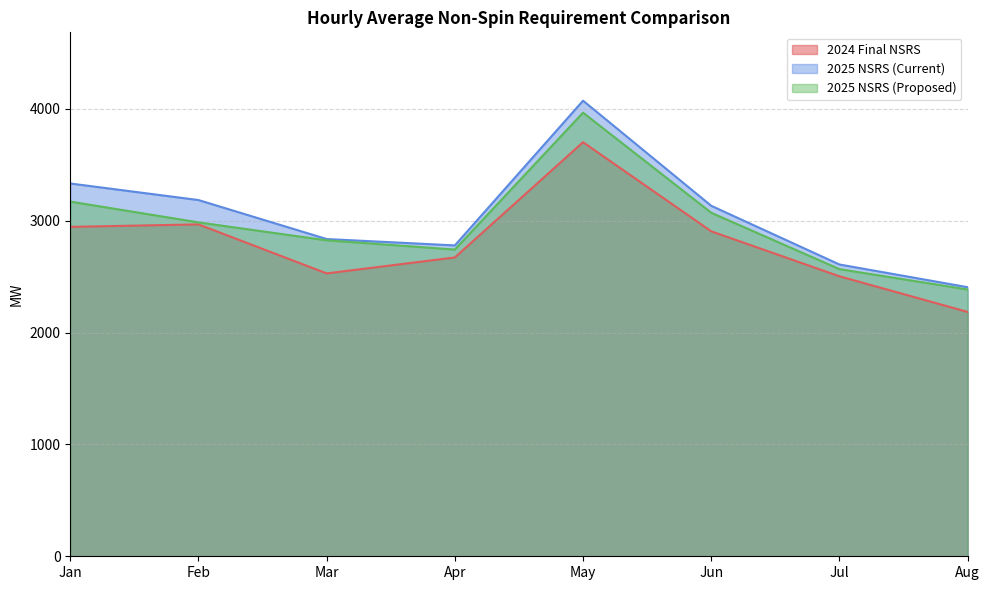

Is it true that 2024 Final NSRS equals 2945.3 at Jan?

True